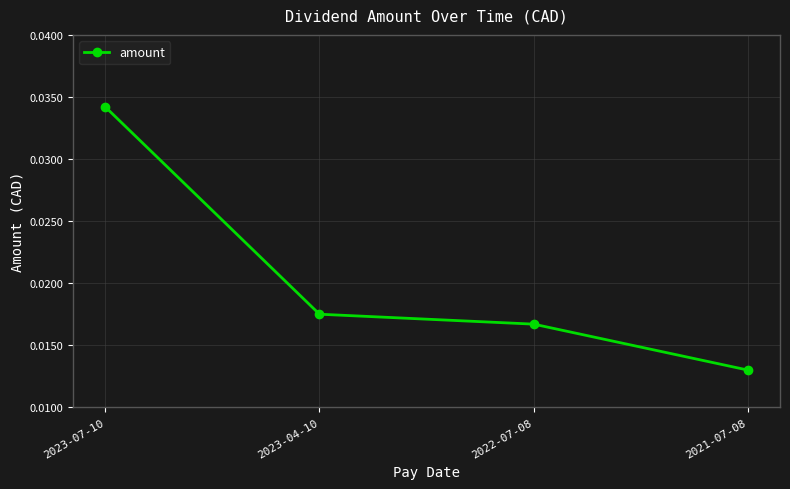

What is the label of the 2nd point from the left?

2023-04-10